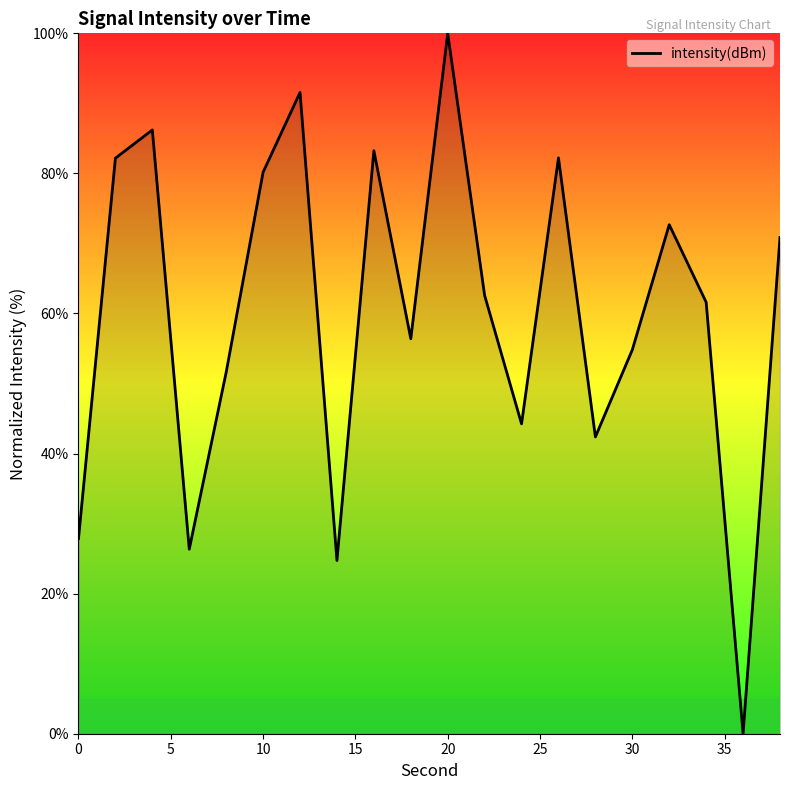

What is the difference between the maximum and minimum values?

100.0